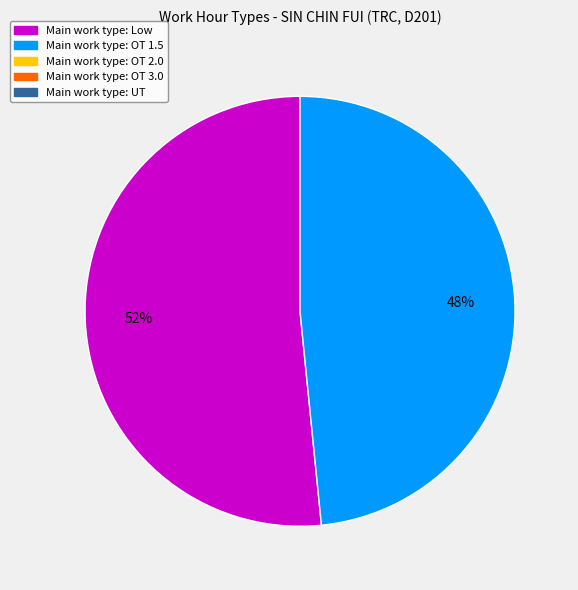

Is there a majority slice in this chart?

Yes